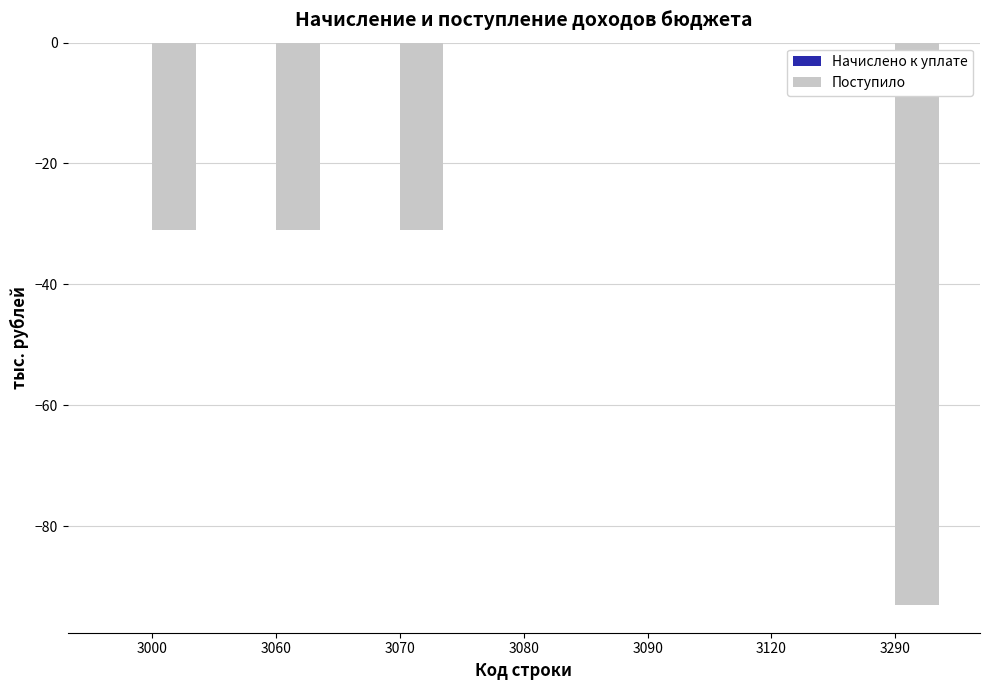

Is it true that the value at 3080 is 0?

True